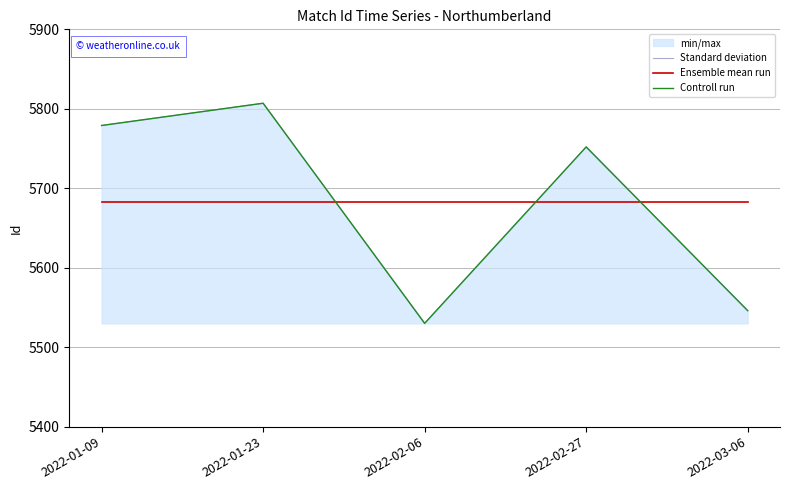

Reading right to left, what are all the values shown in this chart?

Standard deviation: 2022-03-06=5546.0	2022-02-27=5752.0	2022-02-06=5530.0	2022-01-23=5807.0	2022-01-09=5779.0
Ensemble mean run: 2022-03-06=5682.8	2022-02-27=5682.8	2022-02-06=5682.8	2022-01-23=5682.8	2022-01-09=5682.8
Controll run: 2022-03-06=5546.0	2022-02-27=5752.0	2022-02-06=5530.0	2022-01-23=5807.0	2022-01-09=5779.0